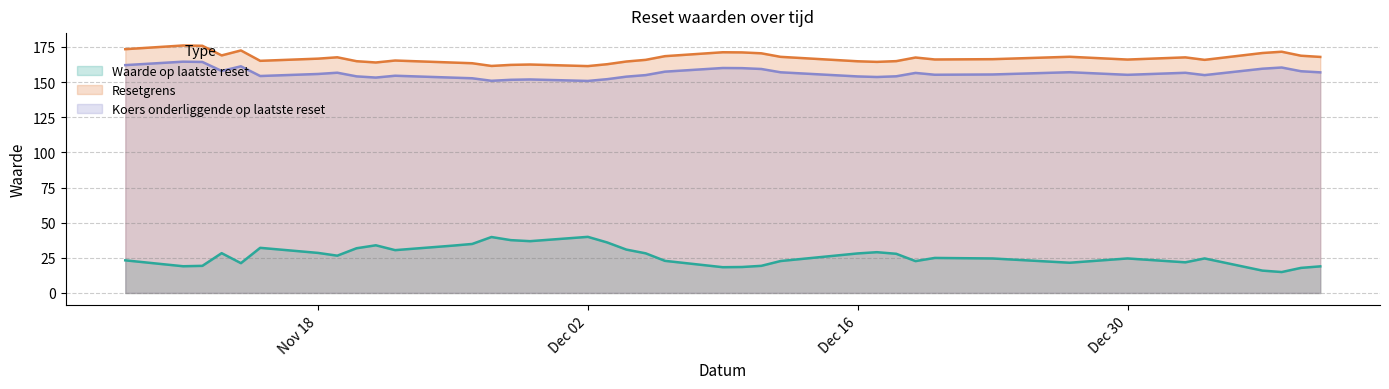

Which series has the largest total across all categories?

Resetgrens